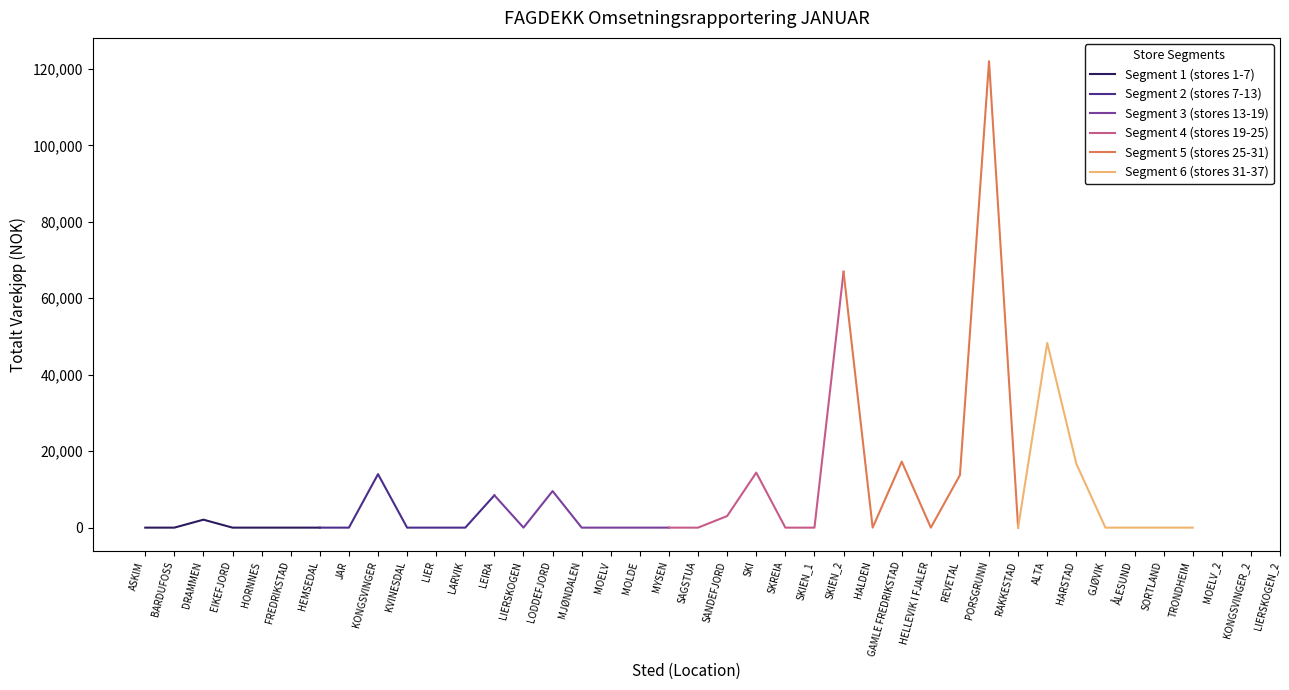

True or false: Segment 6 (stores 31-37) has a value of 27564 at SORTLAND.

False